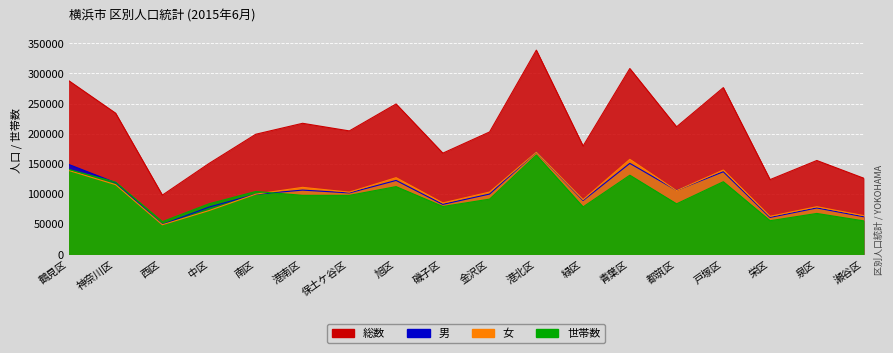

List the series in order of their peak value, highest first.

総数, 男, 女, 世帯数